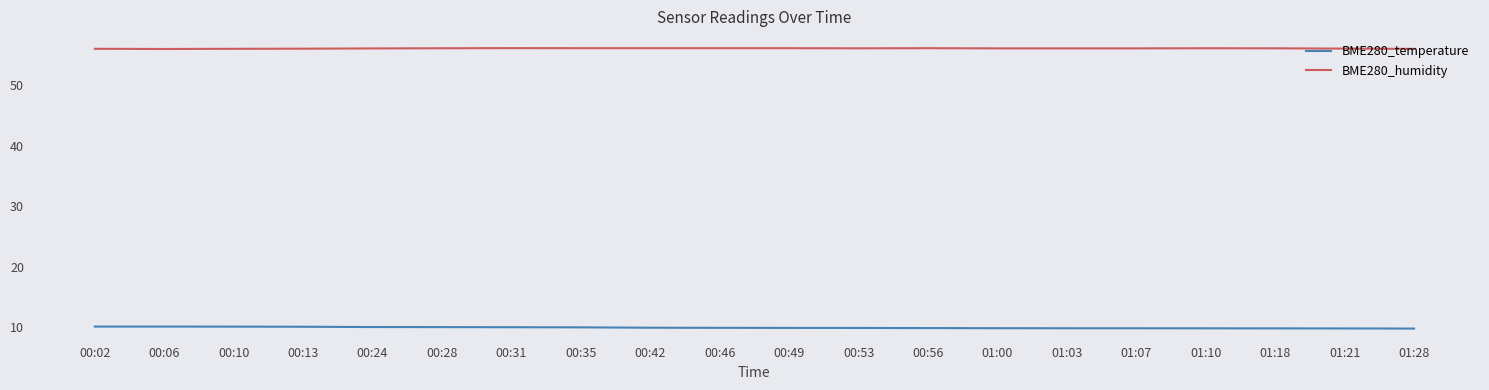

True or false: BME280_temperature and BME280_humidity cross at least once.

False